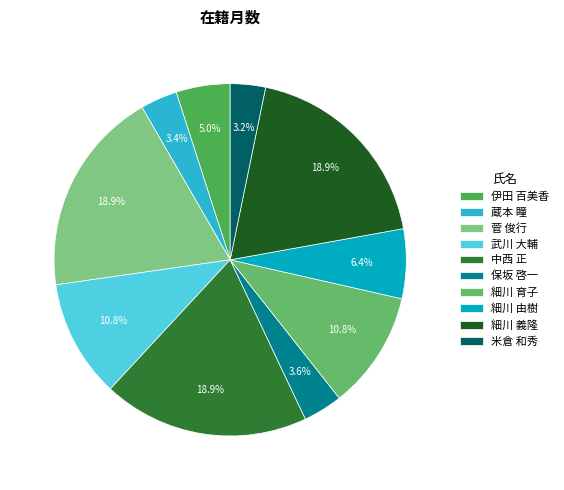

Count the number of slices in the pie.

10